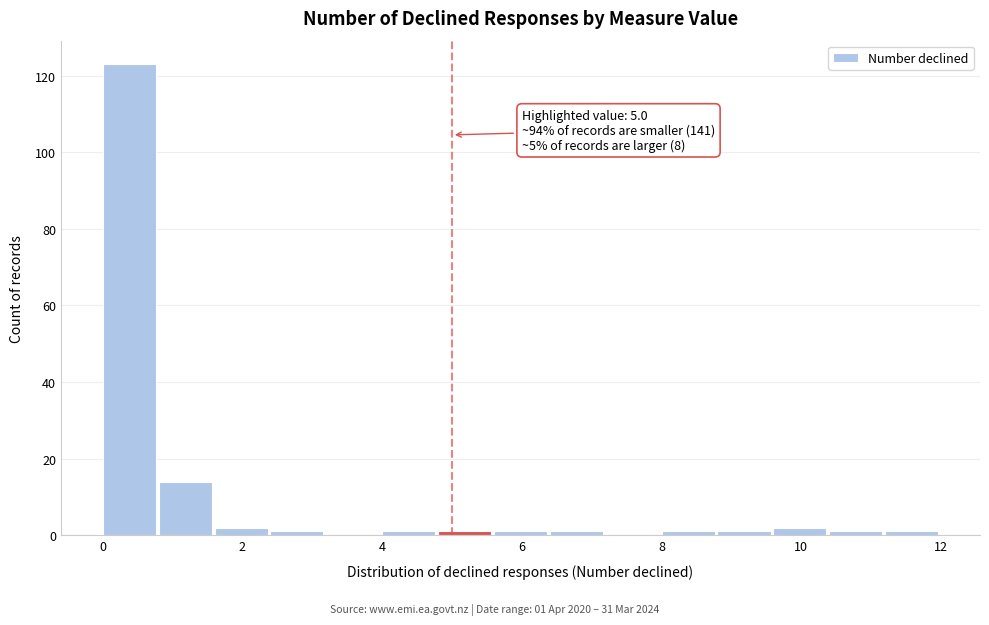

Over which range of the x-axis is the bar tallest?

0.0 to 0.8